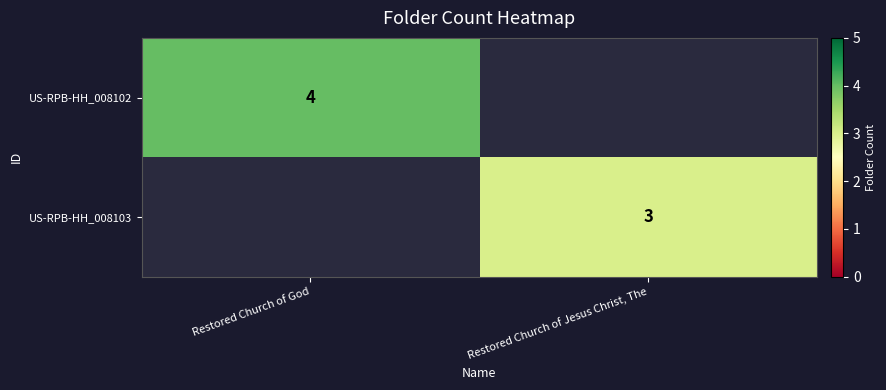

The value of US-RPB-HH_008103 at Restored Church of Jesus Christ, The is 3. True or false?

True